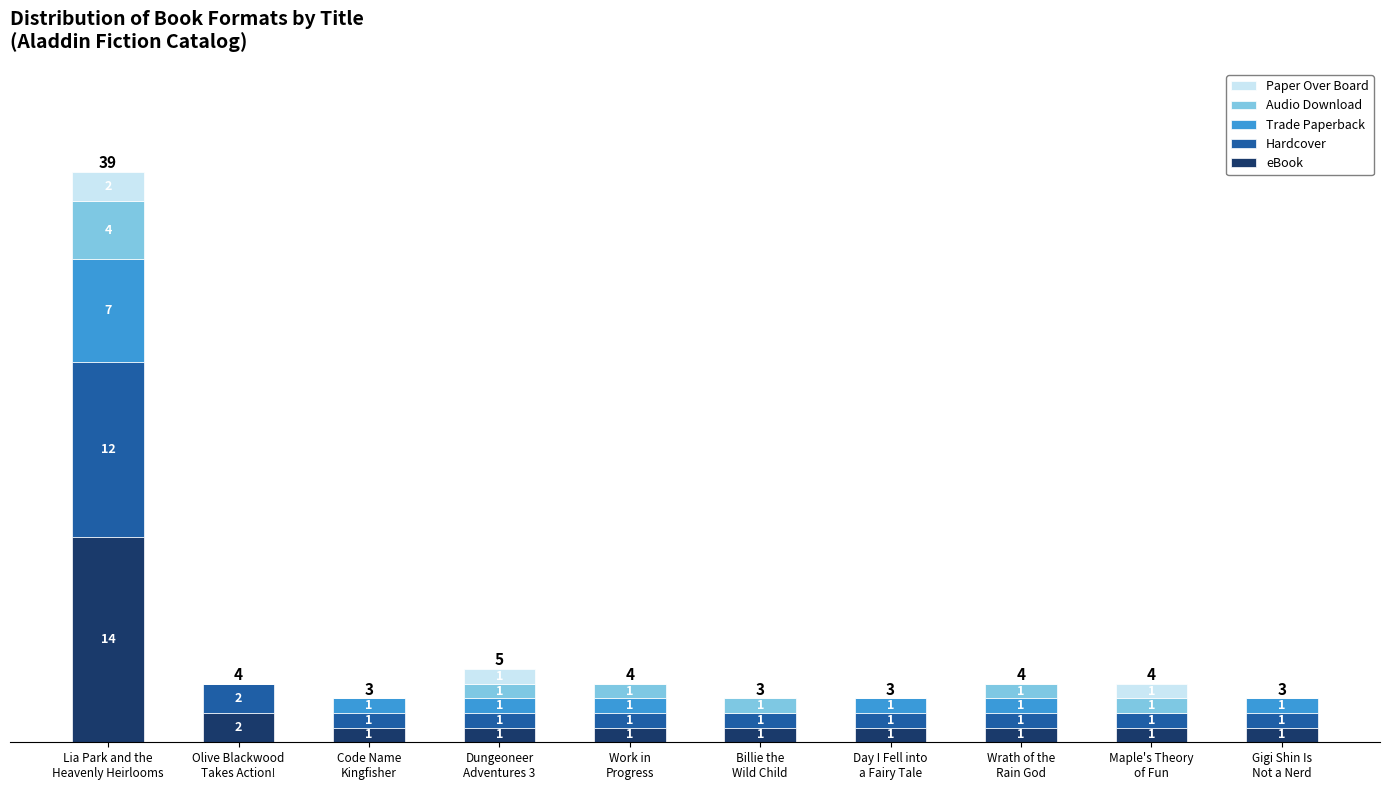

What are all the series names shown in the legend?

Paper Over Board, Audio Download, Trade Paperback, Hardcover, eBook